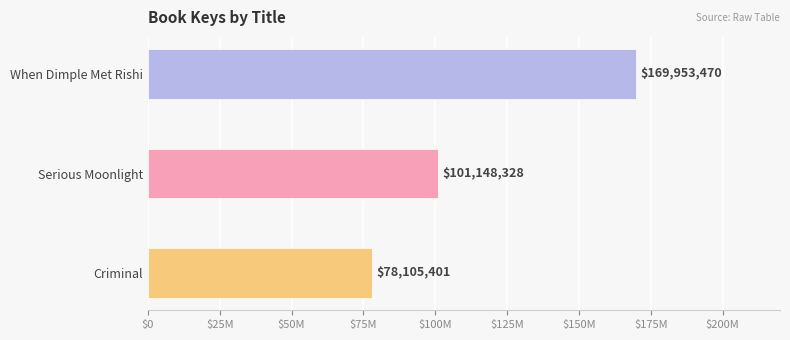

Does the chart contain any negative values?

No